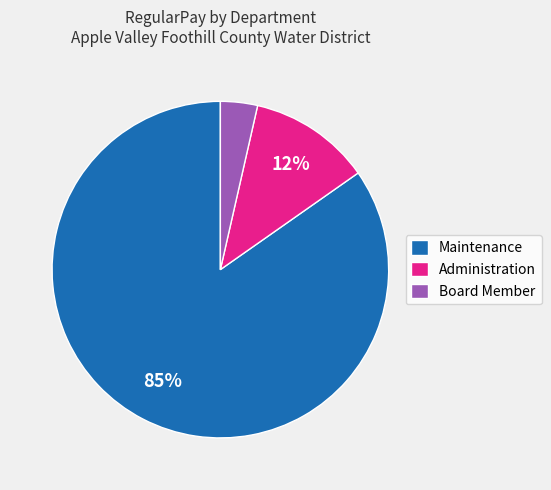

Which category has the smallest portion of the pie?

Board Member